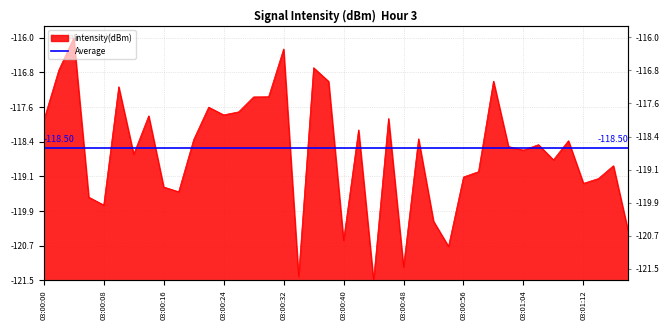

How many points are lower than both their immediate neighbors (excluding endpoints)?

12